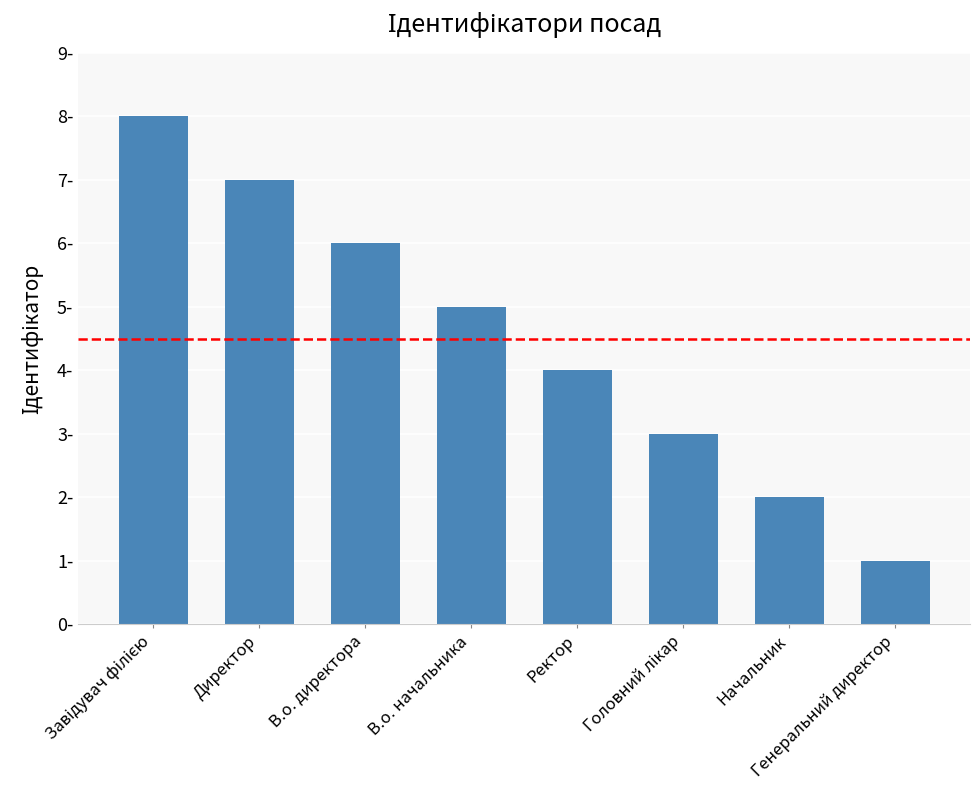

What is the difference between the values at Генеральний директор and Начальник?

1